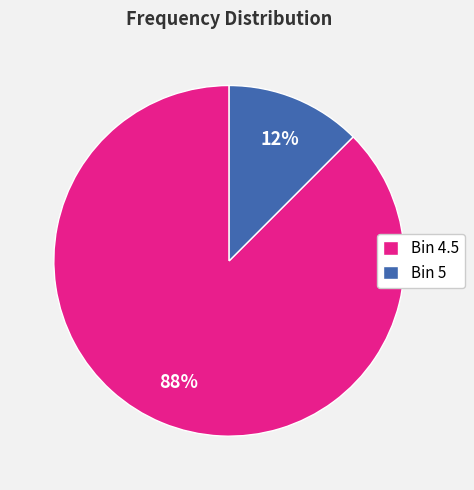

What is the majority slice?

Bin 4.5